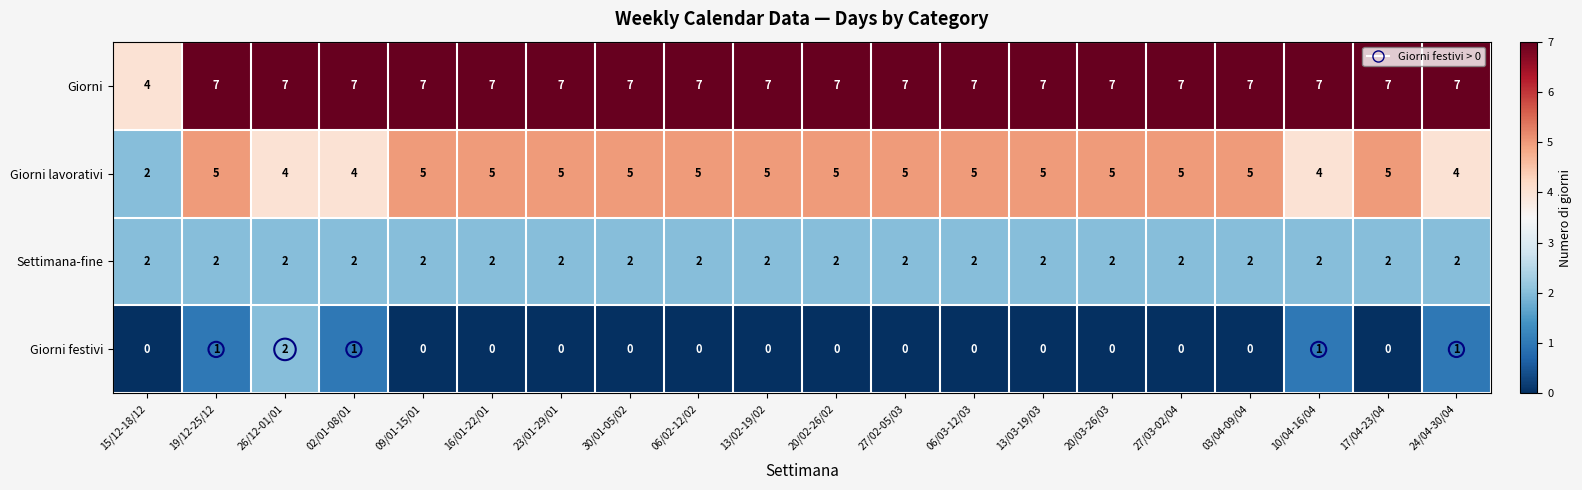

Rank the series at 17/04-23/04 from highest to lowest value.

Giorni, Giorni lavorativi, Settimana-fine, Giorni festivi